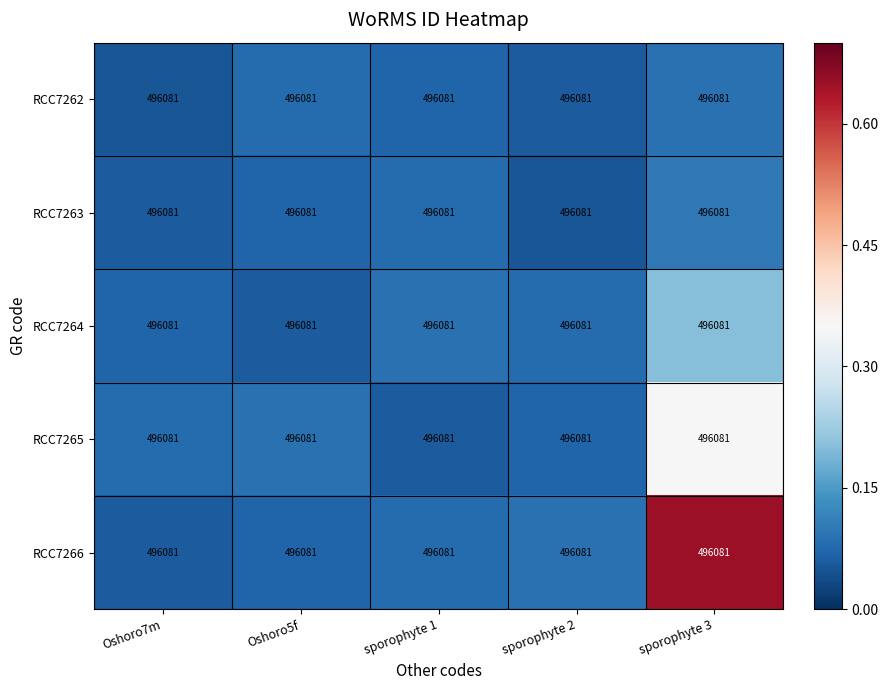

Reading left to right, transcribe all the data shown in this chart.

RCC7262: Oshoro7m=496081.0	Oshoro5f=496081.0	sporophyte 1=496081.0	sporophyte 2=496081.0	sporophyte 3=496081.0
RCC7263: Oshoro7m=496081.0	Oshoro5f=496081.0	sporophyte 1=496081.0	sporophyte 2=496081.0	sporophyte 3=496081.0
RCC7264: Oshoro7m=496081.0	Oshoro5f=496081.0	sporophyte 1=496081.0	sporophyte 2=496081.0	sporophyte 3=496081.0
RCC7265: Oshoro7m=496081.0	Oshoro5f=496081.0	sporophyte 1=496081.0	sporophyte 2=496081.0	sporophyte 3=496081.0
RCC7266: Oshoro7m=496081.0	Oshoro5f=496081.0	sporophyte 1=496081.0	sporophyte 2=496081.0	sporophyte 3=496081.0